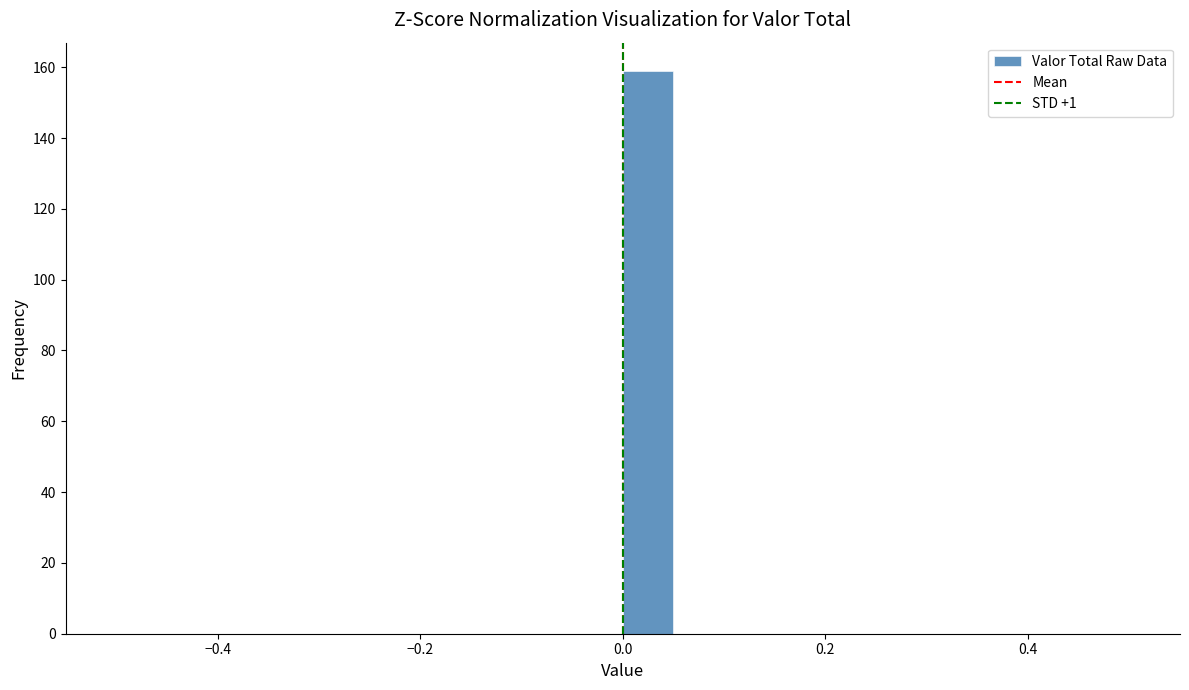

Read against the x-axis, roughly where is the centre of the tallest bar?

0.02